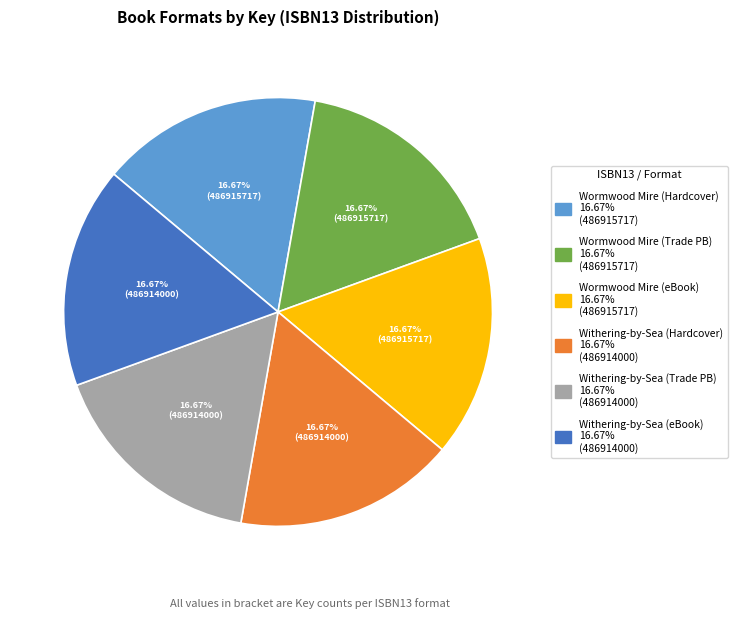

Does any single category account for the majority?

No